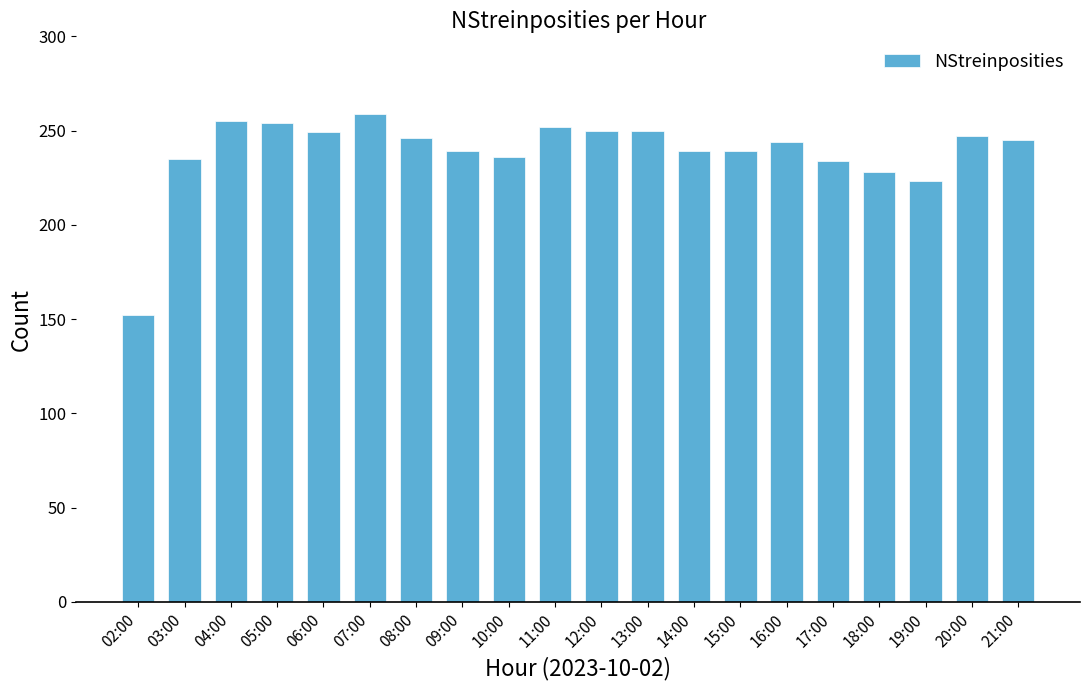

Are the bars horizontal?

No